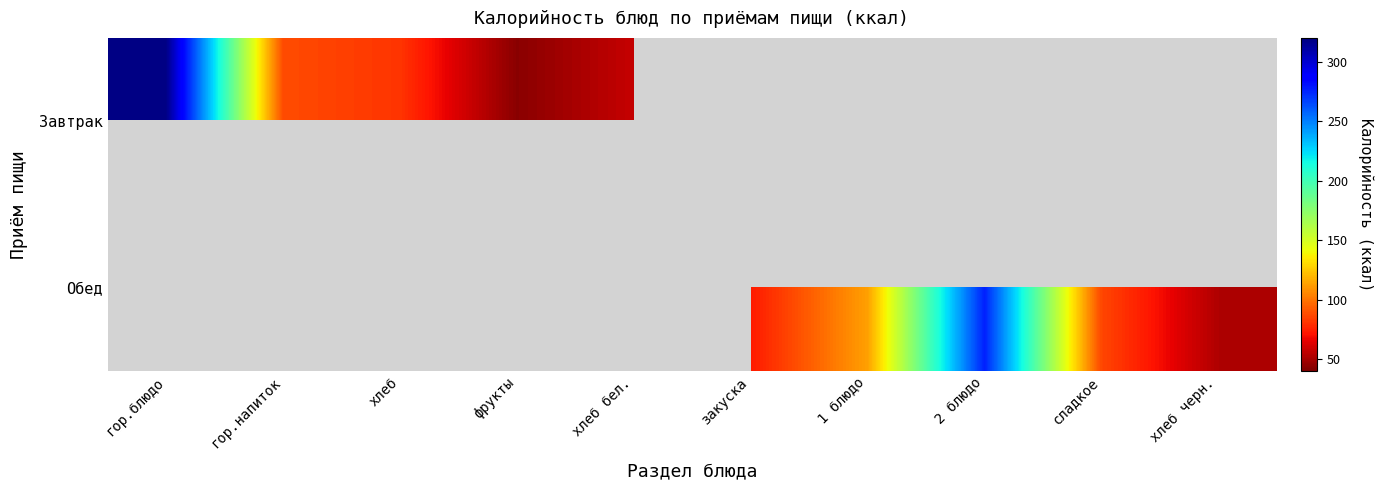

How many distinct data groups are displayed?

2